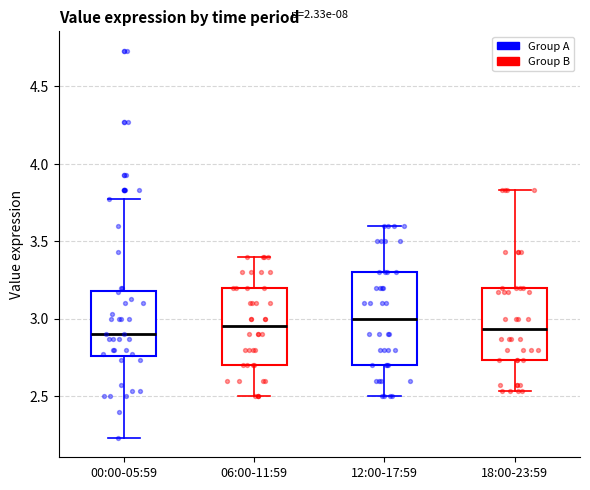

Reading left to right, transcribe this box plot: for each box, give where its median line is, the range the box spans, and where its two whiskers end, as read against the y-axis. The values are not printed on the chart, so give them approximately, as read against the axis.

00:00-05:59: median 2.90, box 2.75 to 3.20, whiskers 2.25 to 3.75
06:00-11:59: median 2.95, box 2.70 to 3.20, whiskers 2.50 to 3.40
12:00-17:59: median 3.00, box 2.70 to 3.30, whiskers 2.50 to 3.60
18:00-23:59: median 2.95, box 2.75 to 3.20, whiskers 2.55 to 3.85